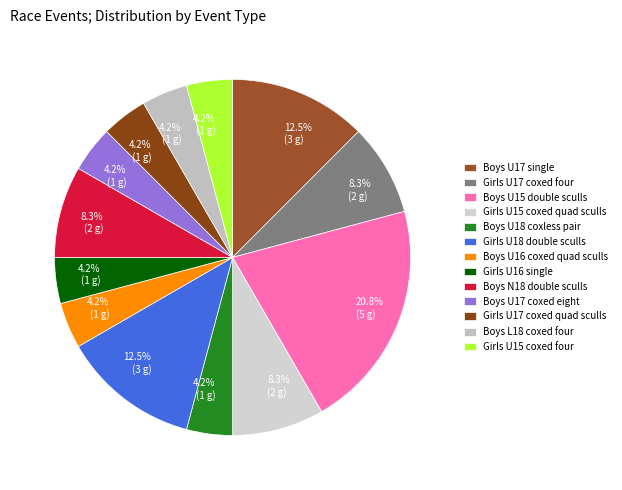

Which category has the smallest portion of the pie?

Boys U18 coxless pair